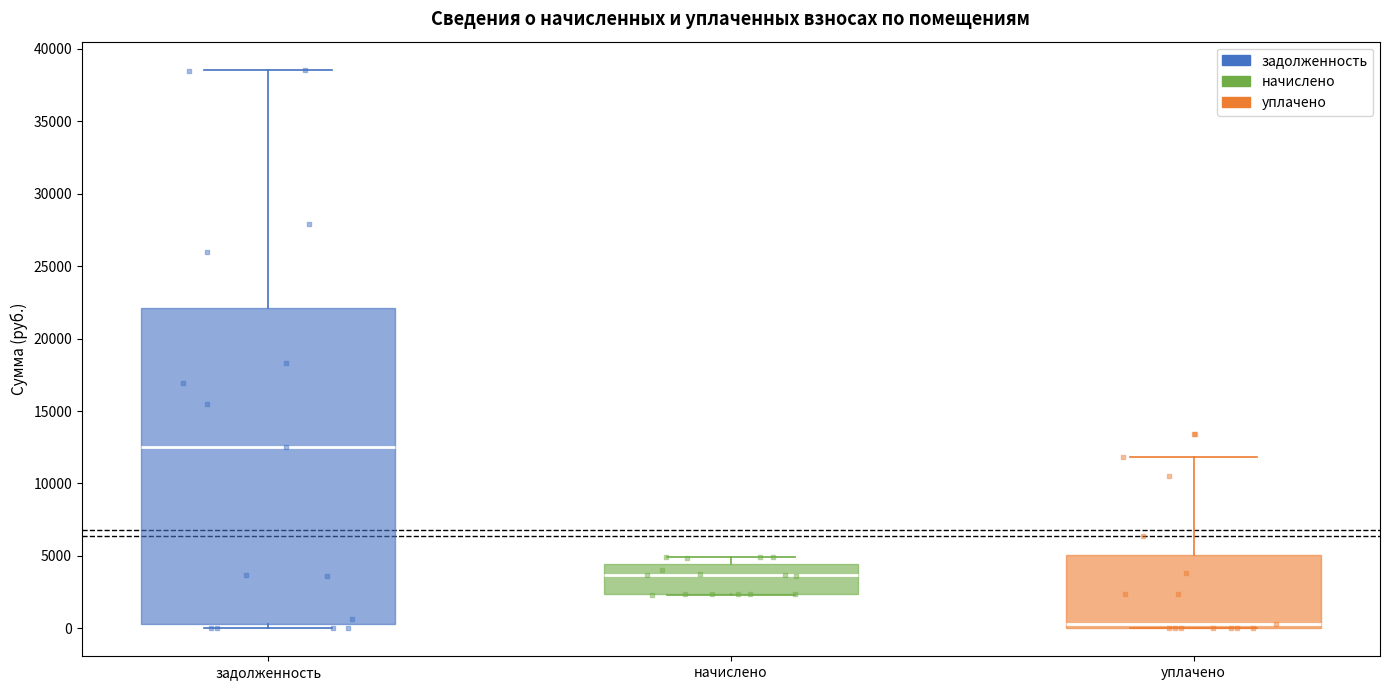

Reading left to right, transcribe this box plot: for each box, give where its median line is, the range the box spans, and where its two whiskers end, as read against the y-axis. The values are not printed on the chart, so give them approximately, as read against the axis.

задолженность: median 12500, box 500 to 22000, whiskers 0 to 38500
начислено: median 3500, box 2500 to 4500, whiskers 2500 to 5000
уплачено: median 500, box 0 to 5000, whiskers 0 to 12000